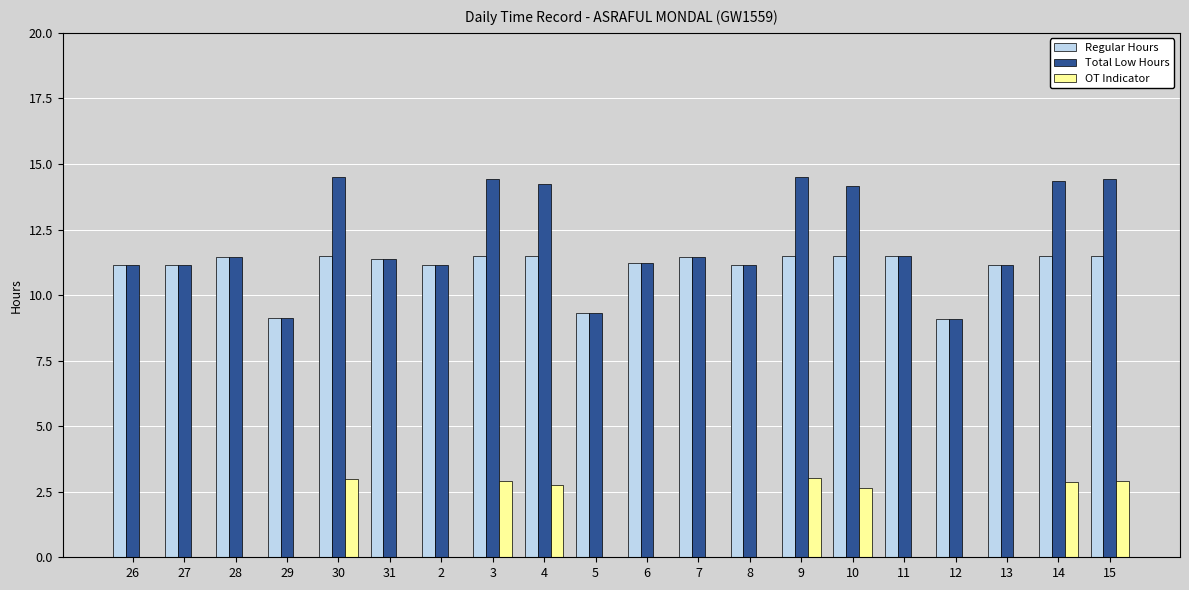

How many categories are shown in the chart?

20